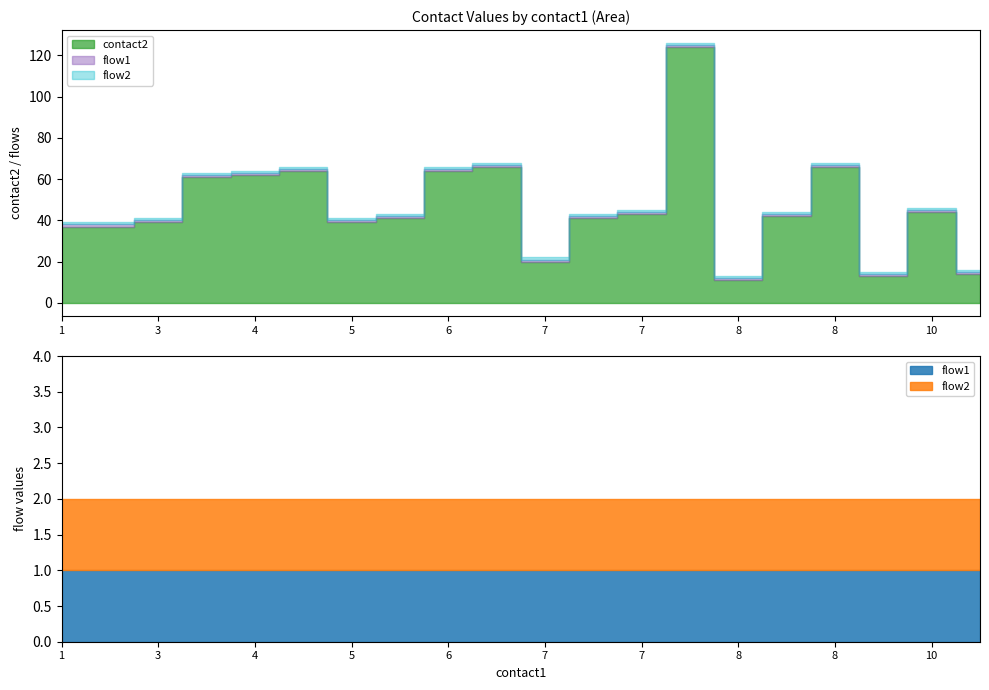

Which has a higher value, 6 or 7?

6